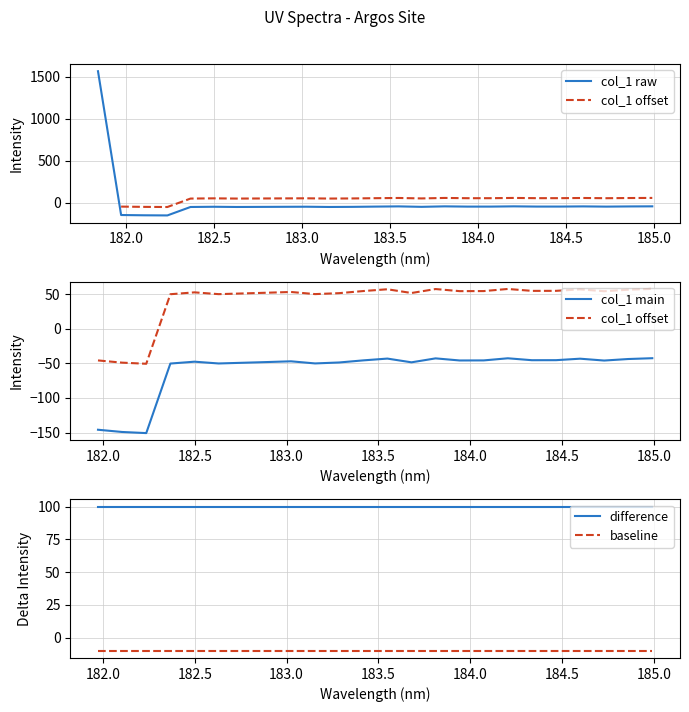

What is the change in value from 181.8418 to 182.3673257152?

-1613.7